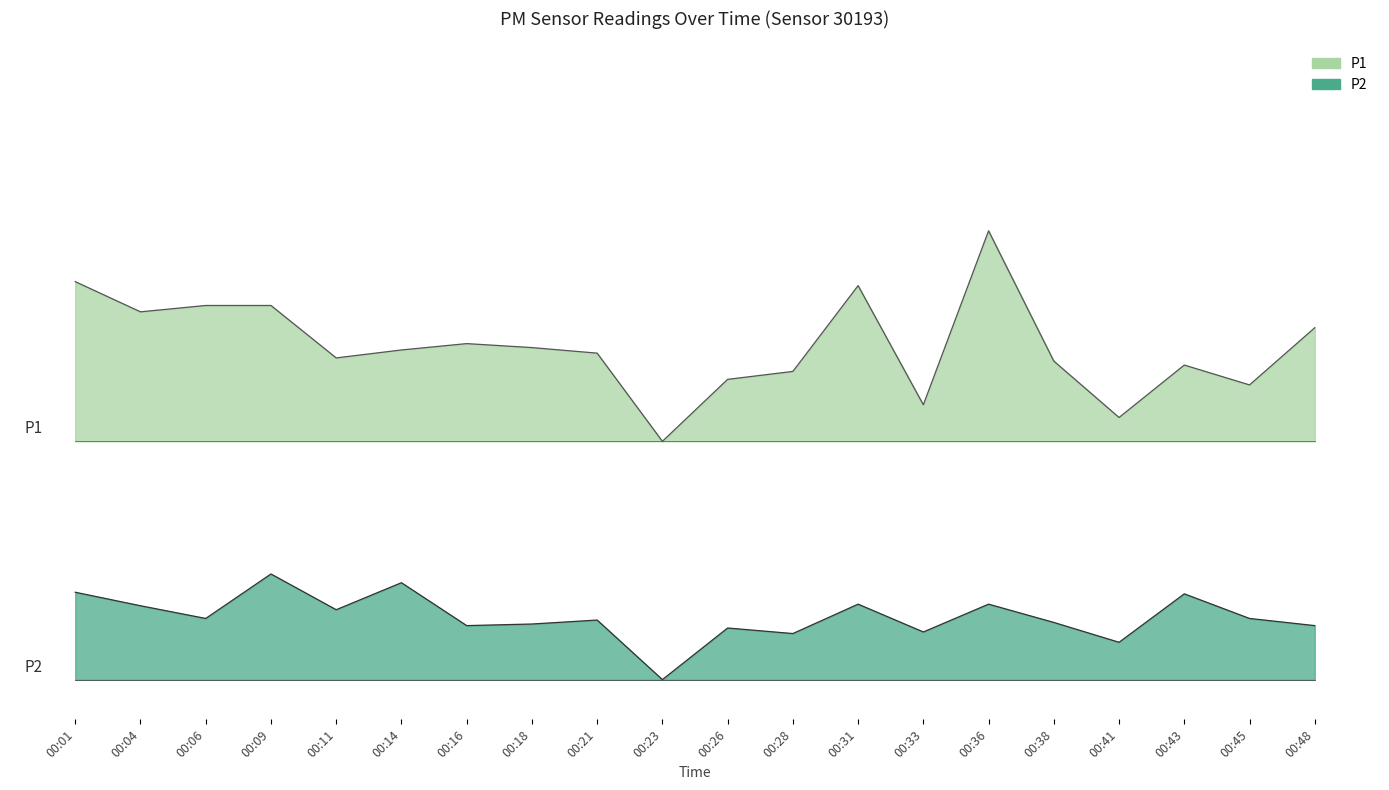

At which label does P2 reach its peak?

00:09